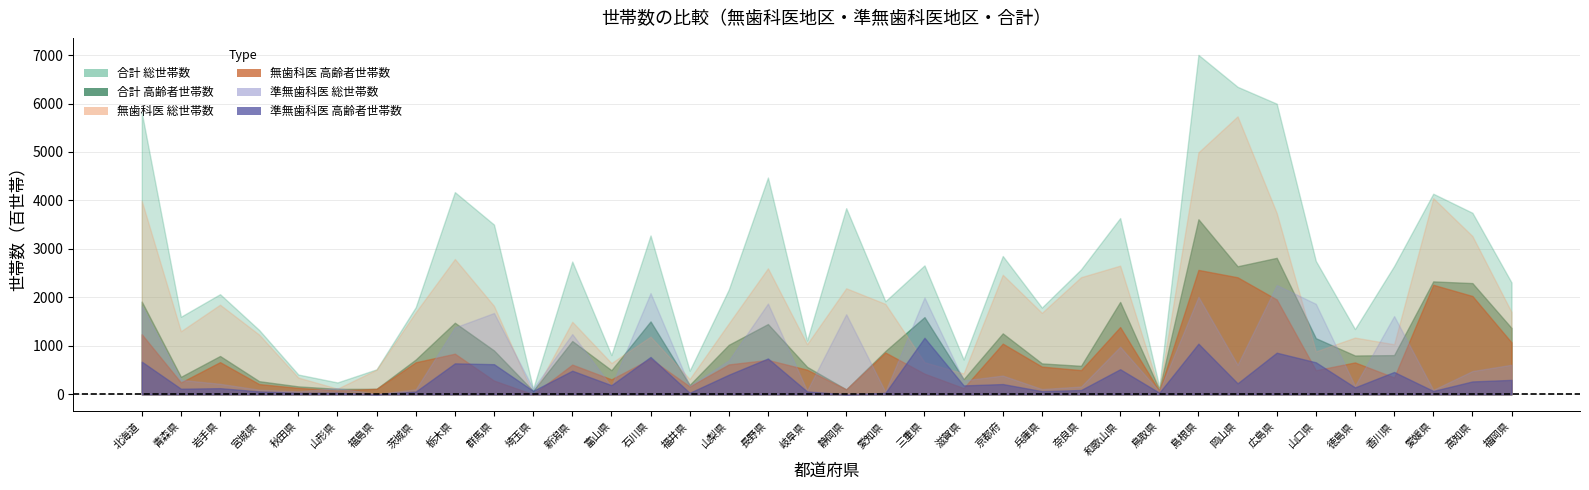

At which label does 無歯科医_総世帯数 first exceed 1681?

北海道